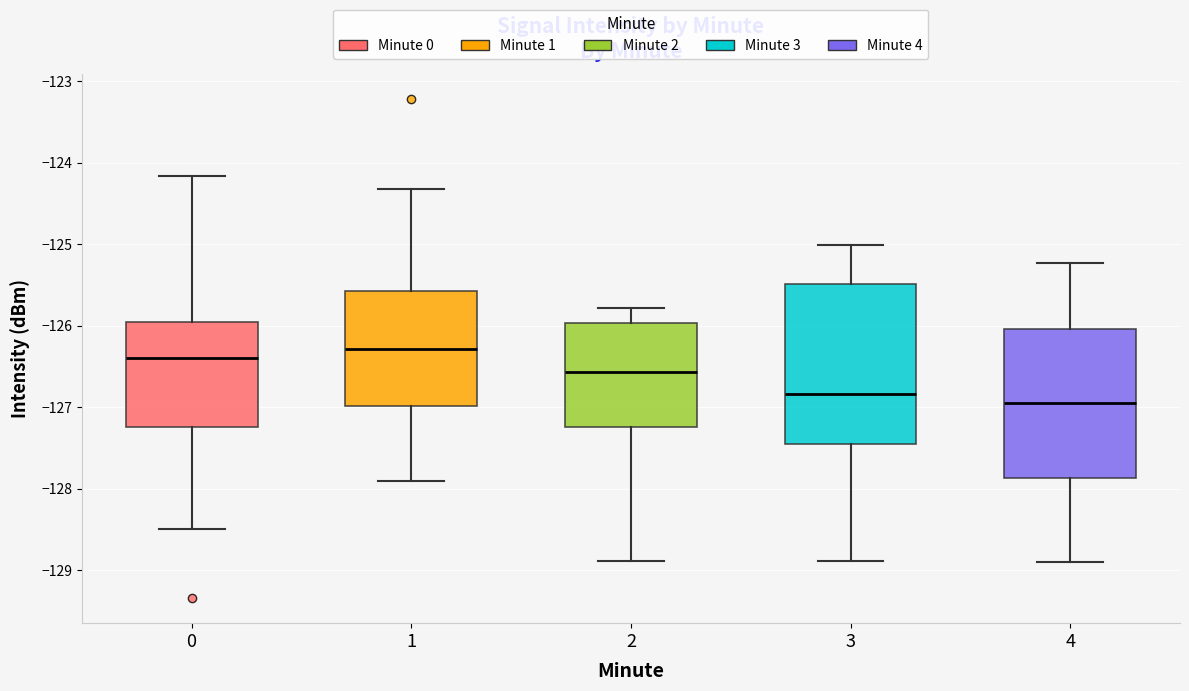

Which box's median line is the highest?

1